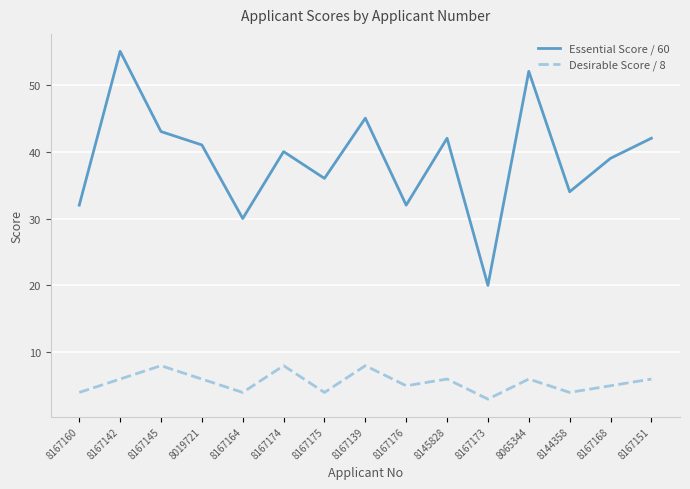

What position from the left is 8167176?

9